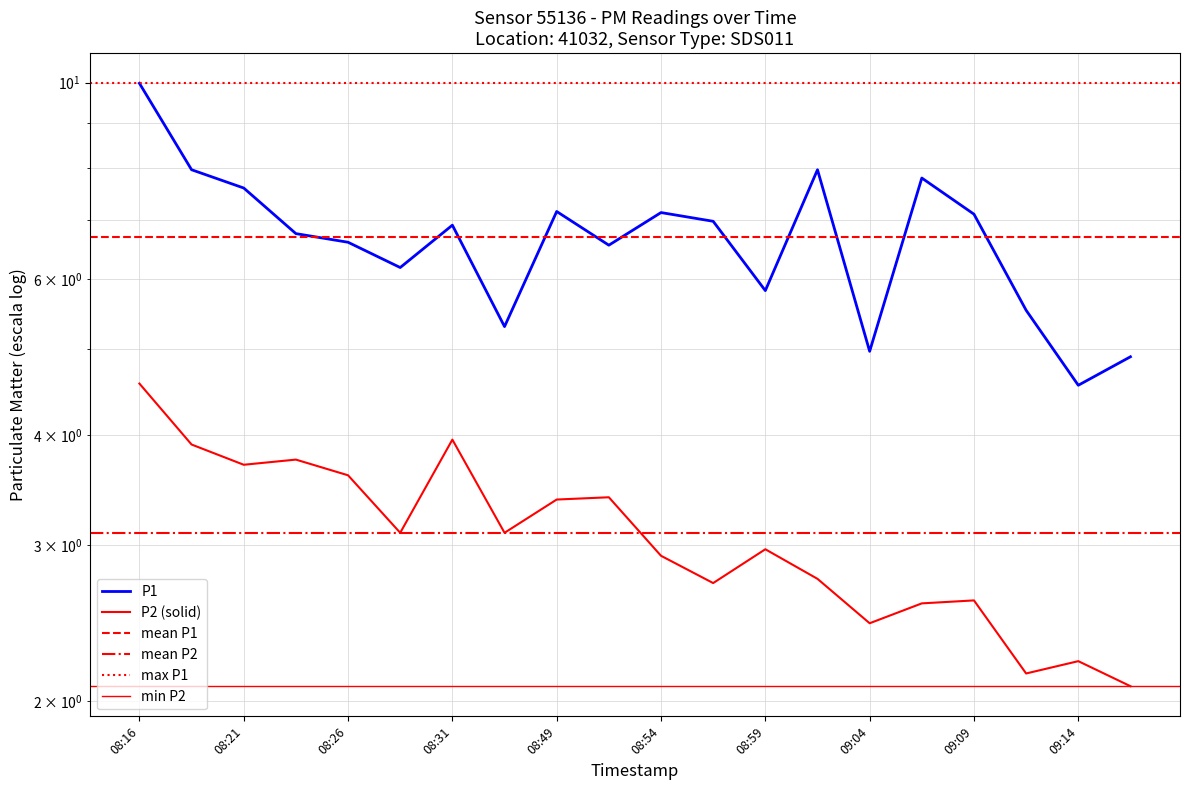

Which label corresponds to the largest value in the chart?

08:16